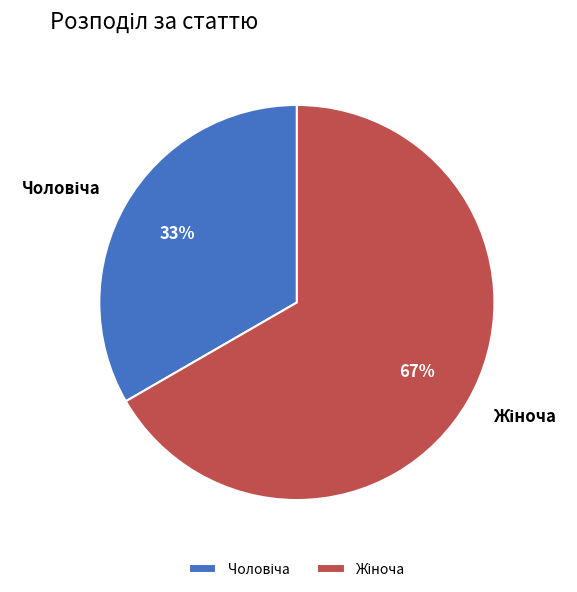

How many segments does this pie chart have?

2